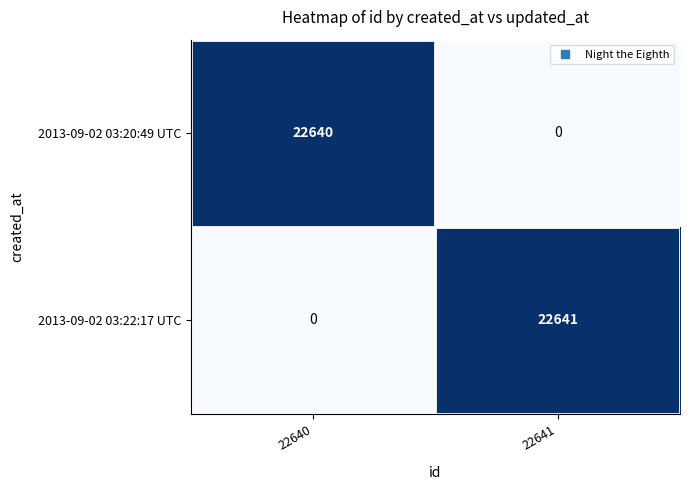

What is the sum of all 2013-09-02 03:22:17 UTC values?

22641